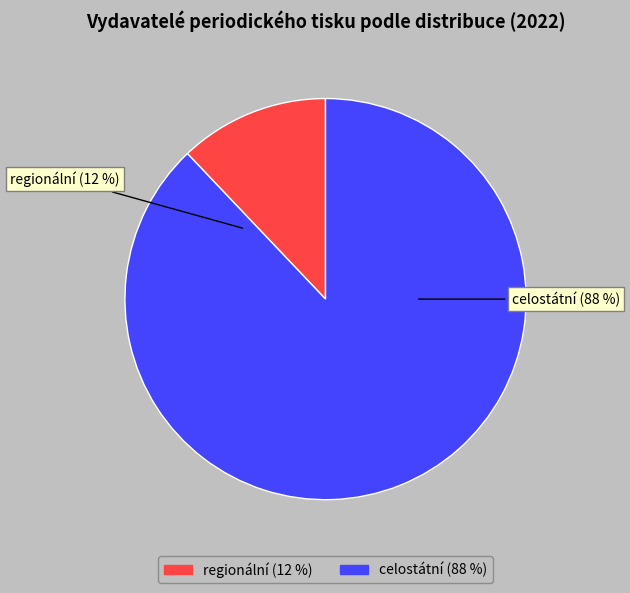

Rank the categories by value from highest to lowest.

celostátní, regionální